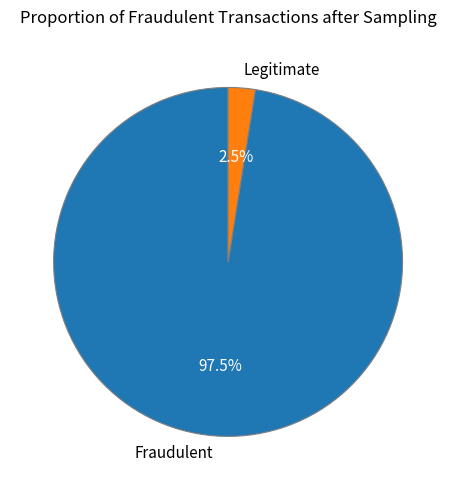

What is the smallest slice in the pie chart?

Legitimate